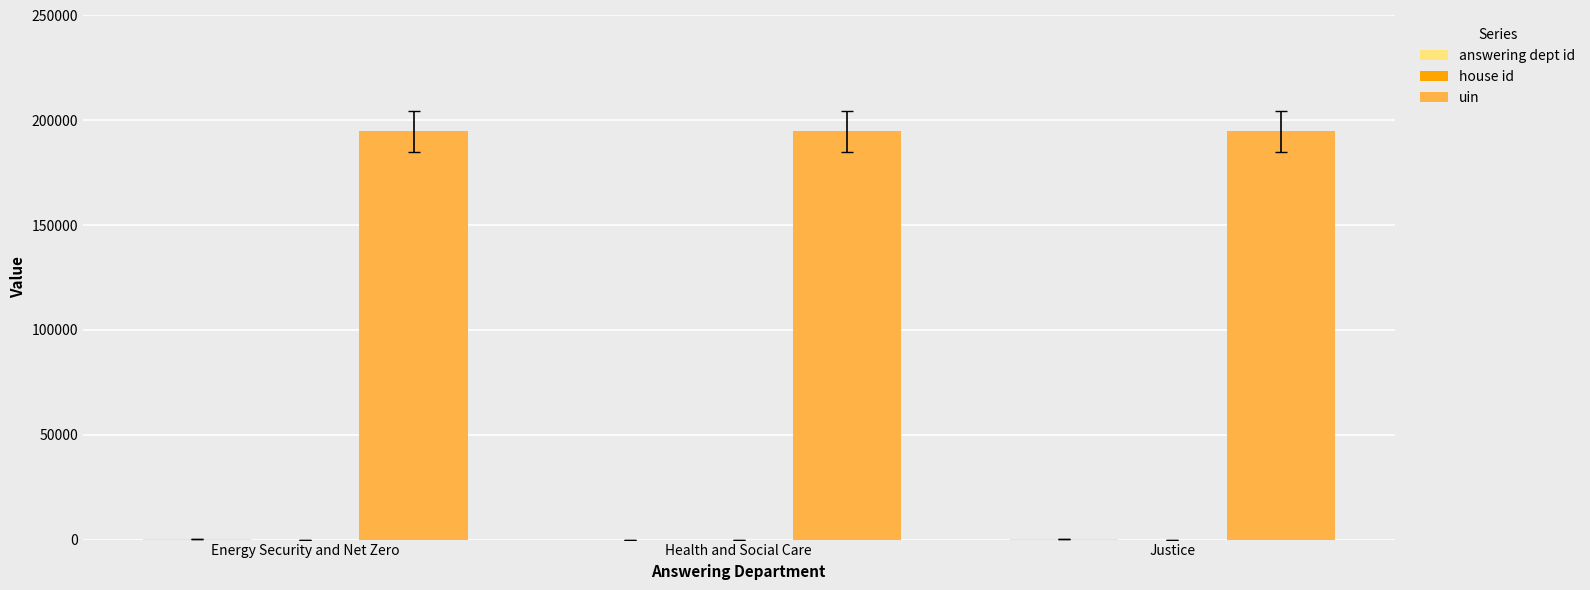

Which series has the largest total across all categories?

uin